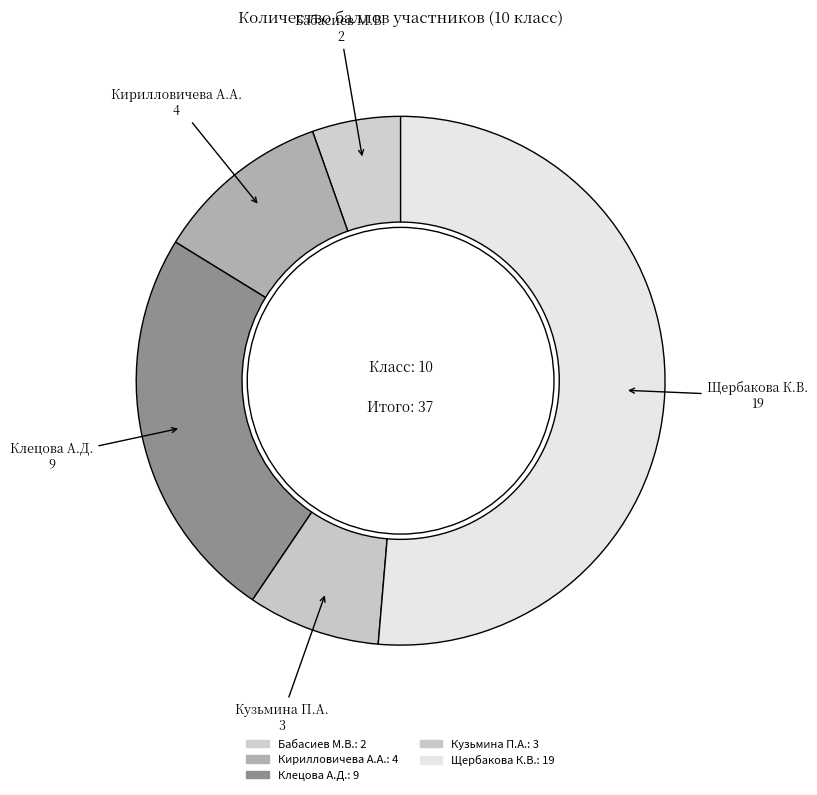

Is the sum of Клецова А.Д. and Кузьмина П.А. greater than half?

No